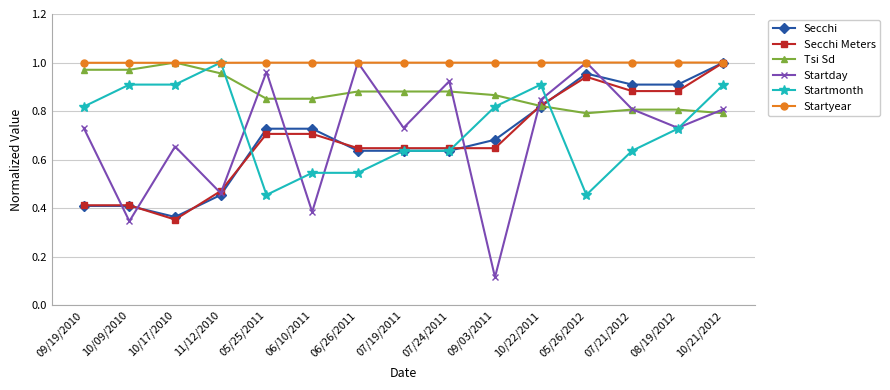

In Startday, how many points are lower than both neighbors (excluding endpoints)?

6